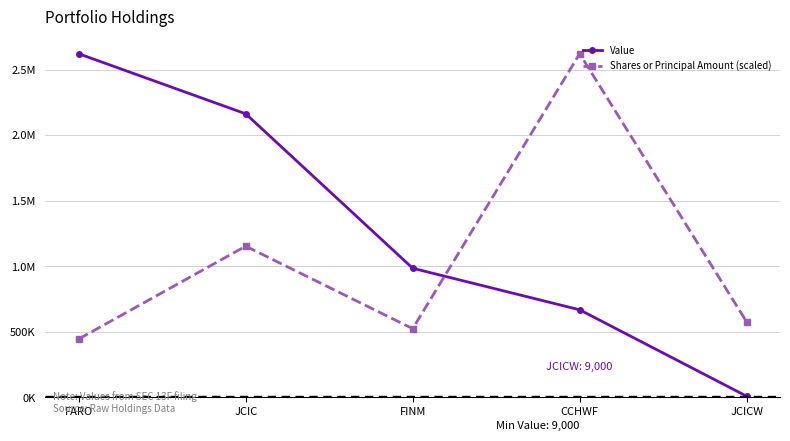

Rank the series at CCHWF from lowest to highest value.

Value, Shares or Principal Amount (scaled)